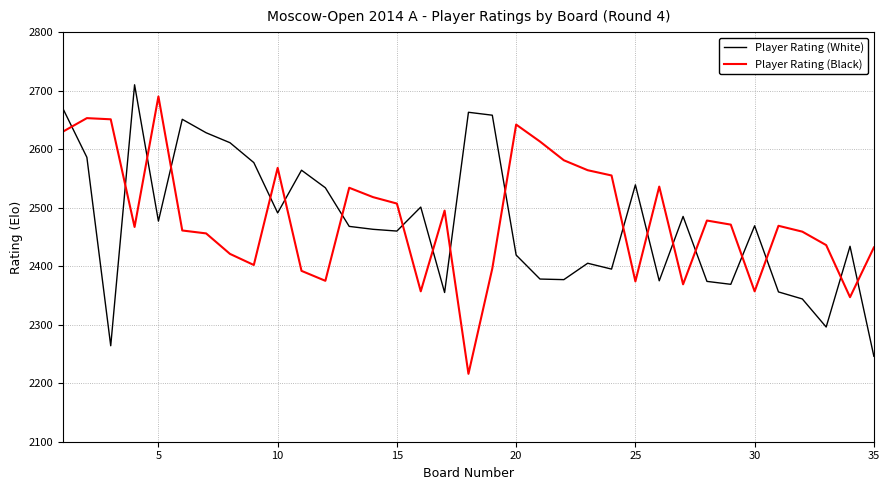

What is the highest value of the Player Rating (White) series?

2710